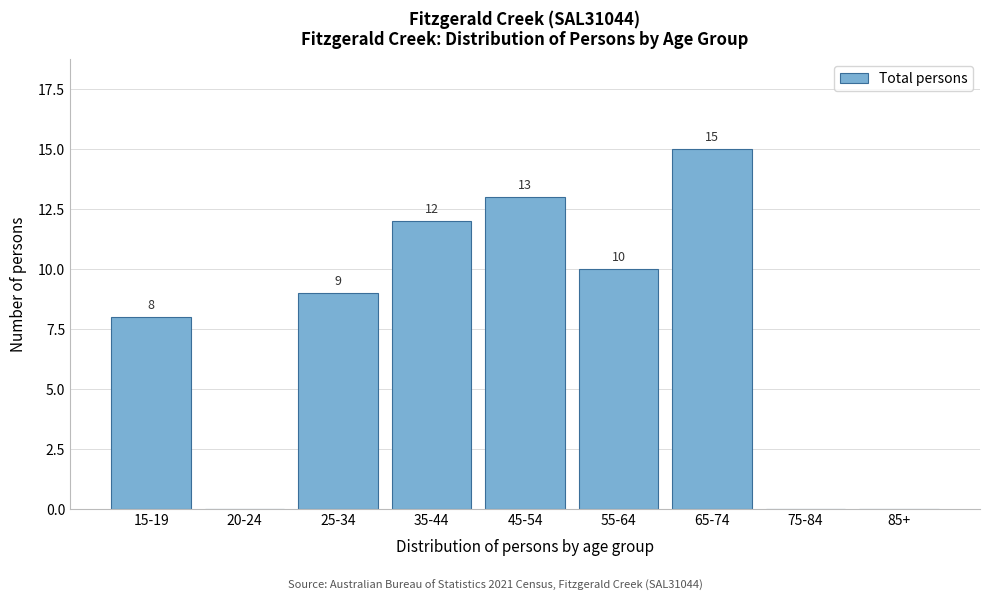

Reading right to left, transcribe all the data shown in this chart.

85+=0	75-84=0	65-74=15	55-64=10	45-54=13	35-44=12	25-34=9	20-24=0	15-19=8